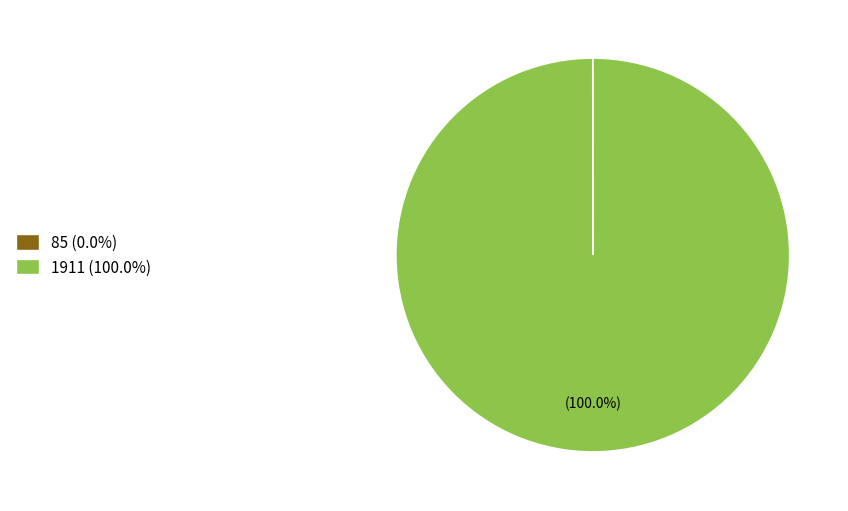

Count the number of slices in the pie.

2